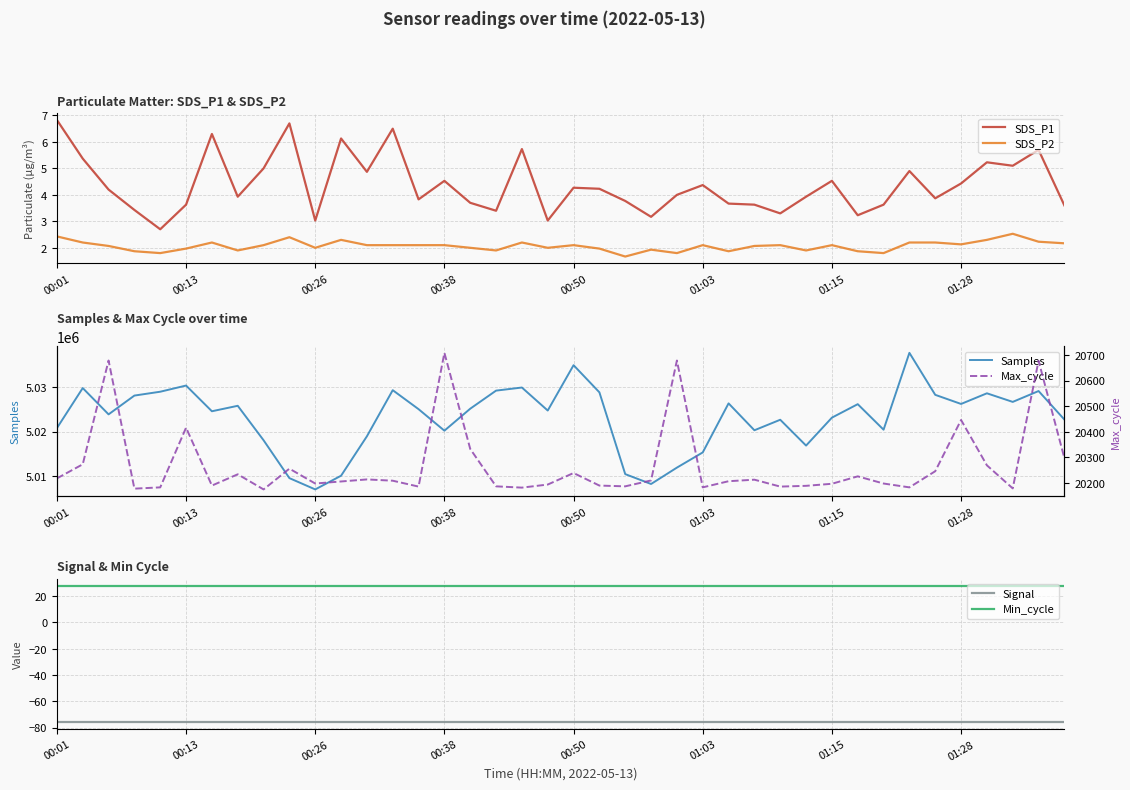

What are all the series names shown in the legend?

SDS_P1, SDS_P2, Samples, Signal, Min_cycle, Max_cycle